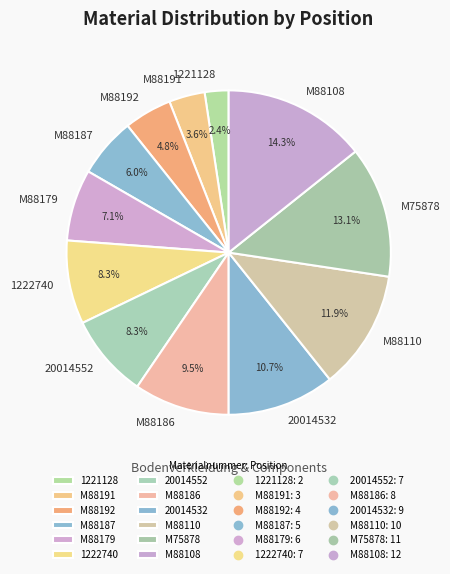

Does any single category account for the majority?

No